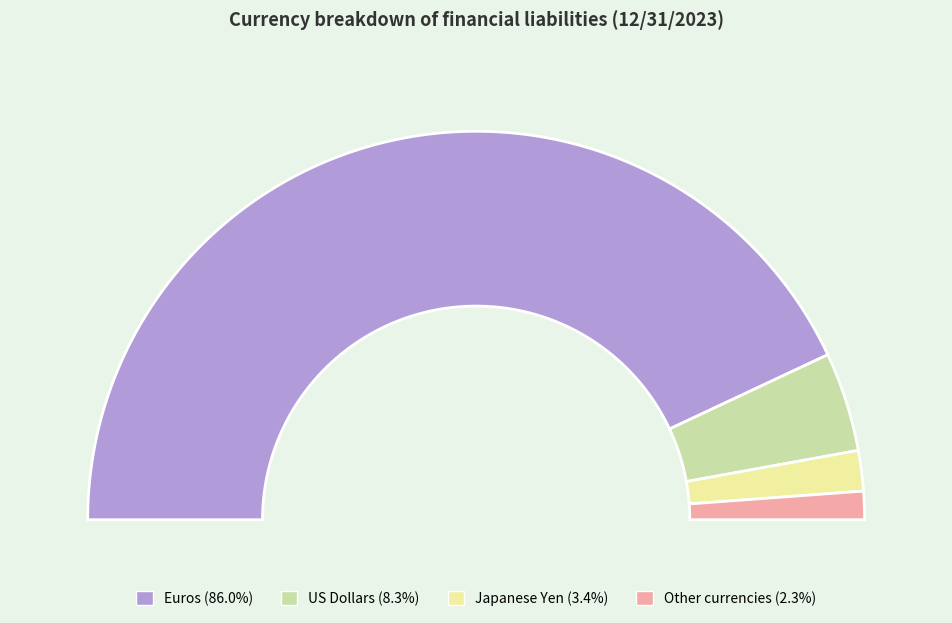

To the nearest percent, what percentage of the pie is Other currencies?

2%